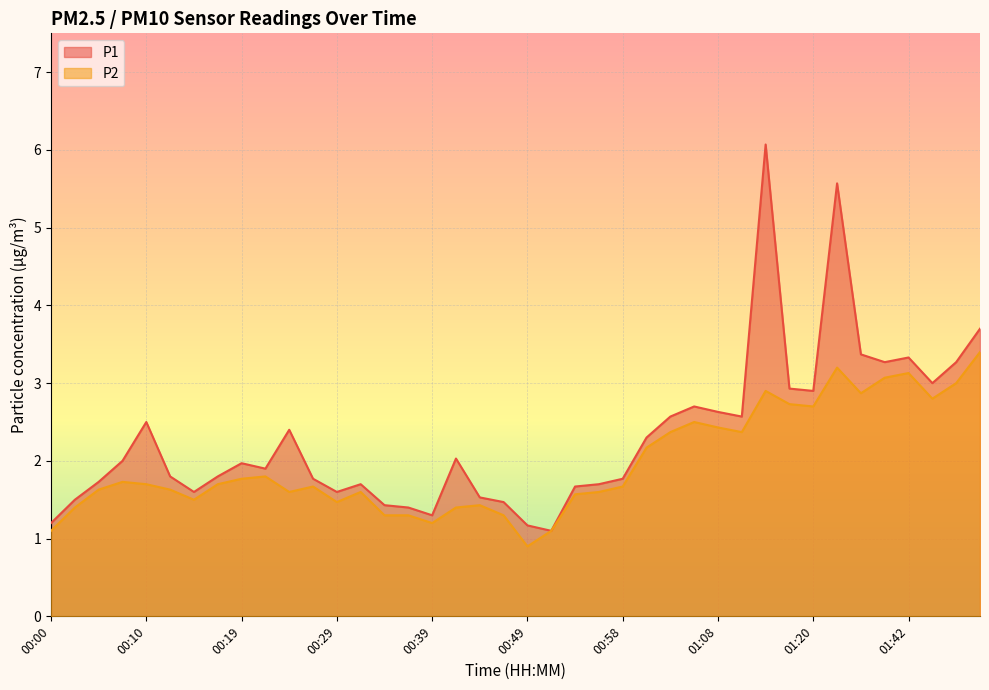

What is the value of the P2 point at the 20th from the left?

1.3